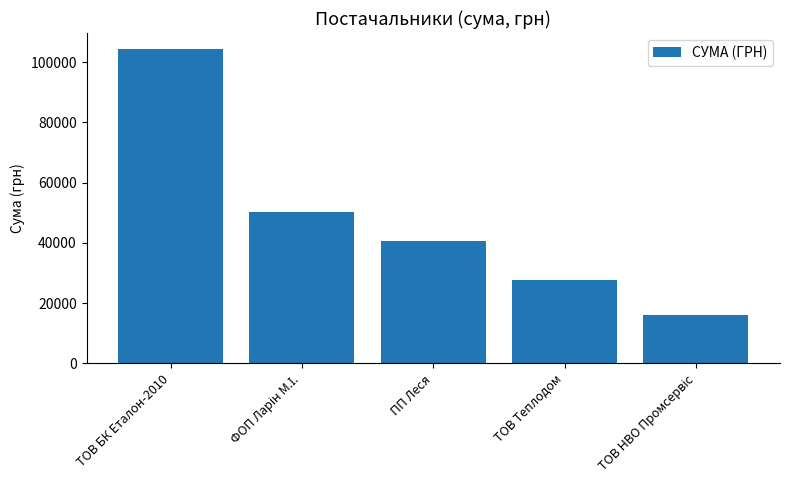

What is the value of the 5th bar from the left?

16160.0